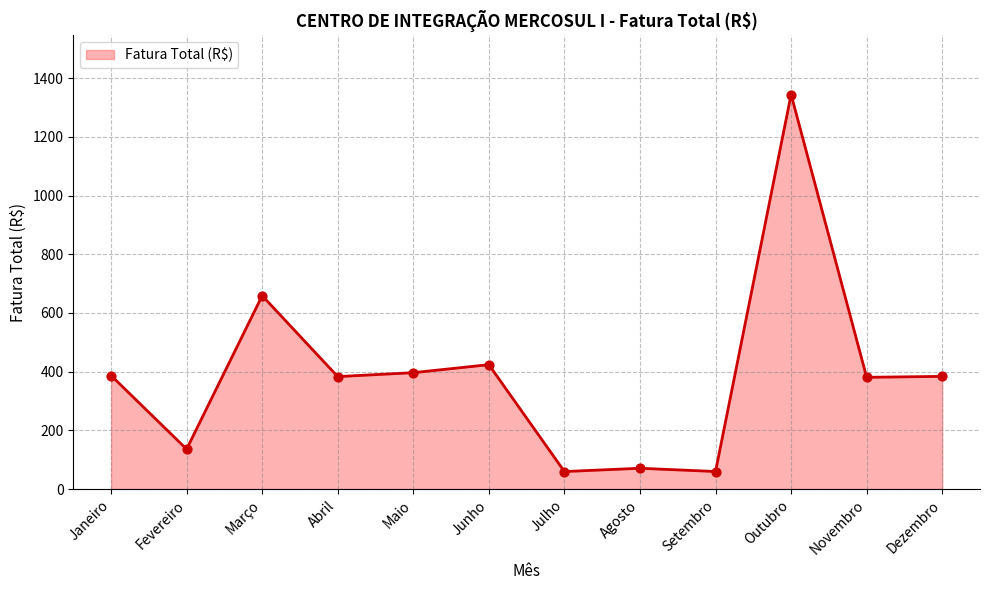

What is the ratio of the value at Outubro to the value at Abril?

3.5